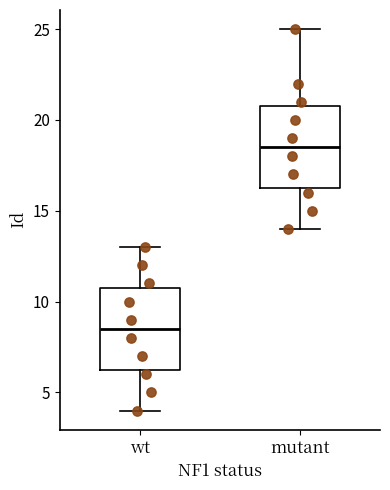

Where is the upper edge of the box for wt on the y-axis? The values are not printed on the chart, so give them approximately, as read against the axis.

11.0